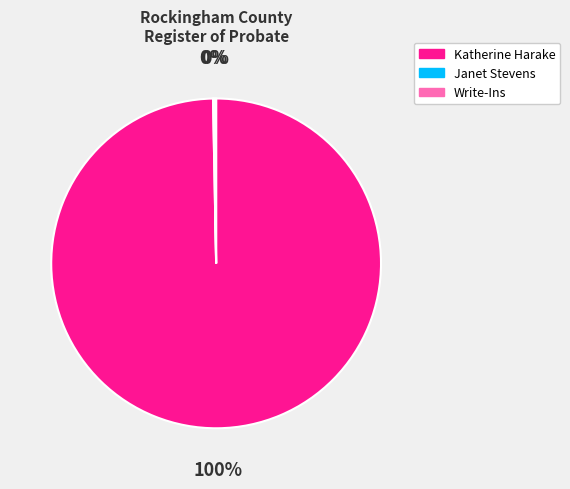

To the nearest percent, what portion does Katherine Harake represent?

100%